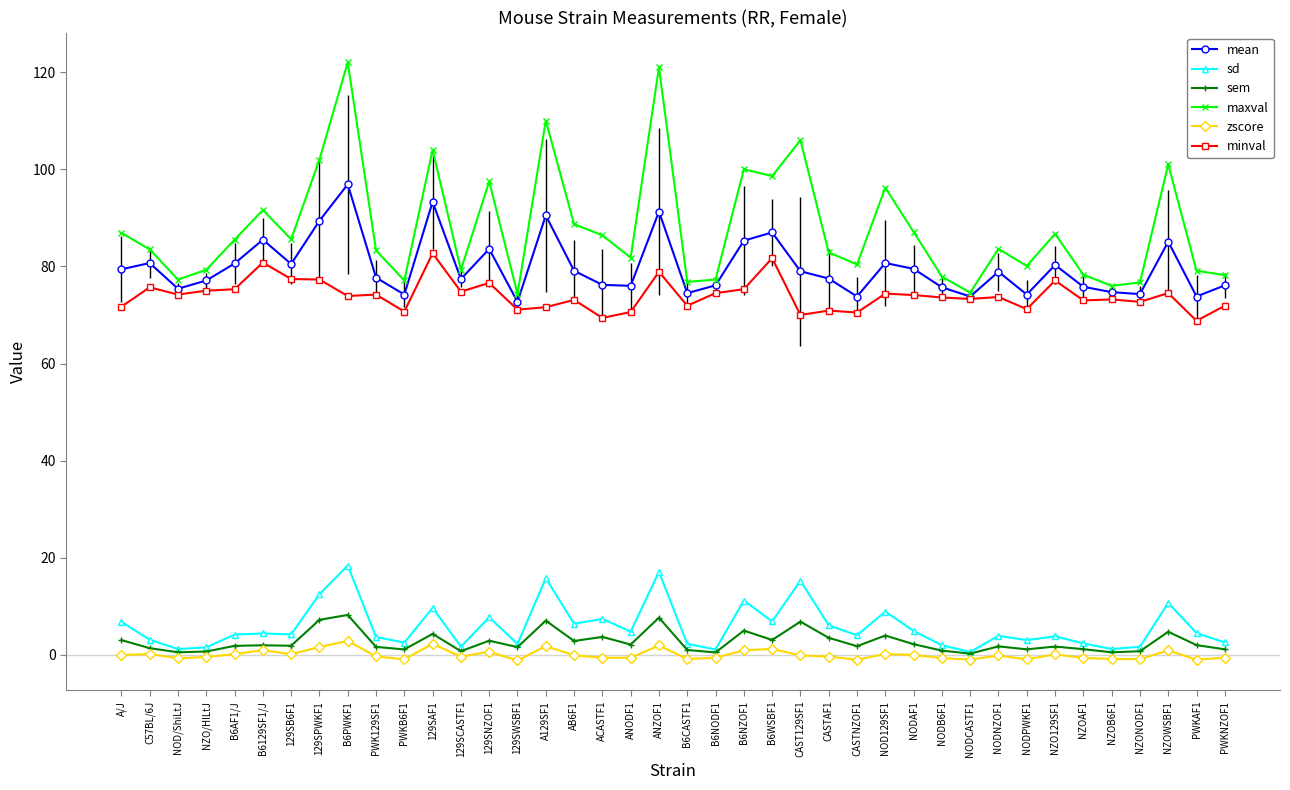

How many lines are shown in the chart?

6